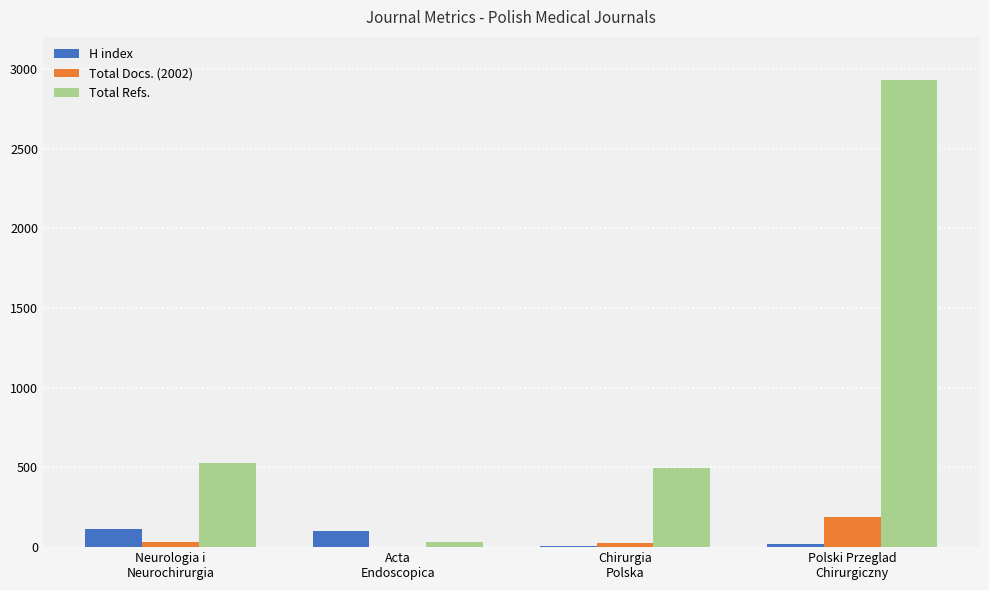

What is the greatest value displayed?

2930